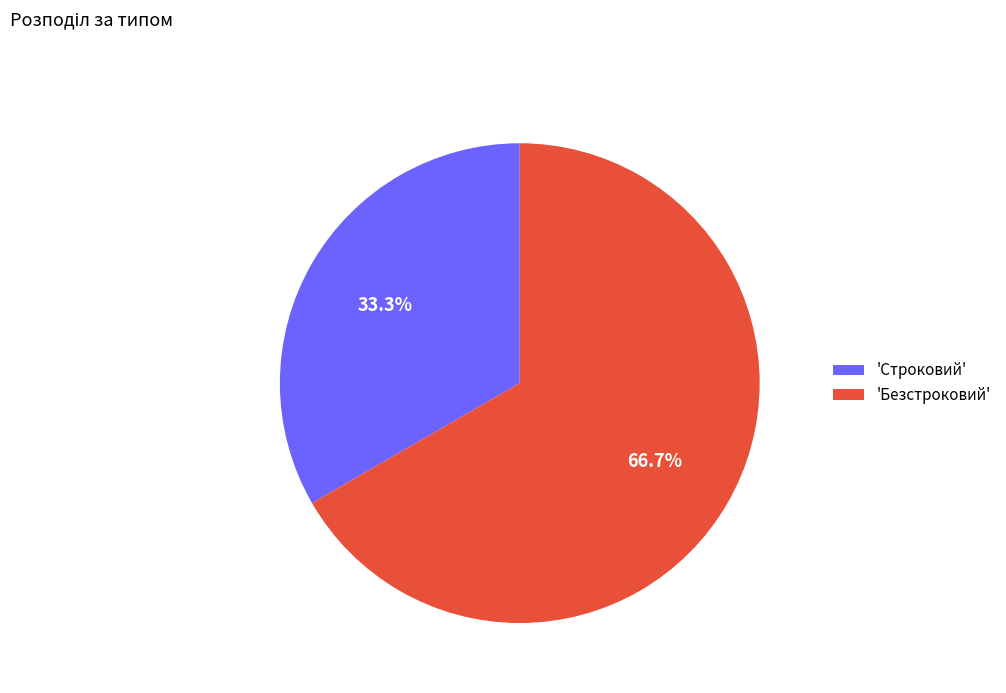

Count the number of slices in the pie.

2